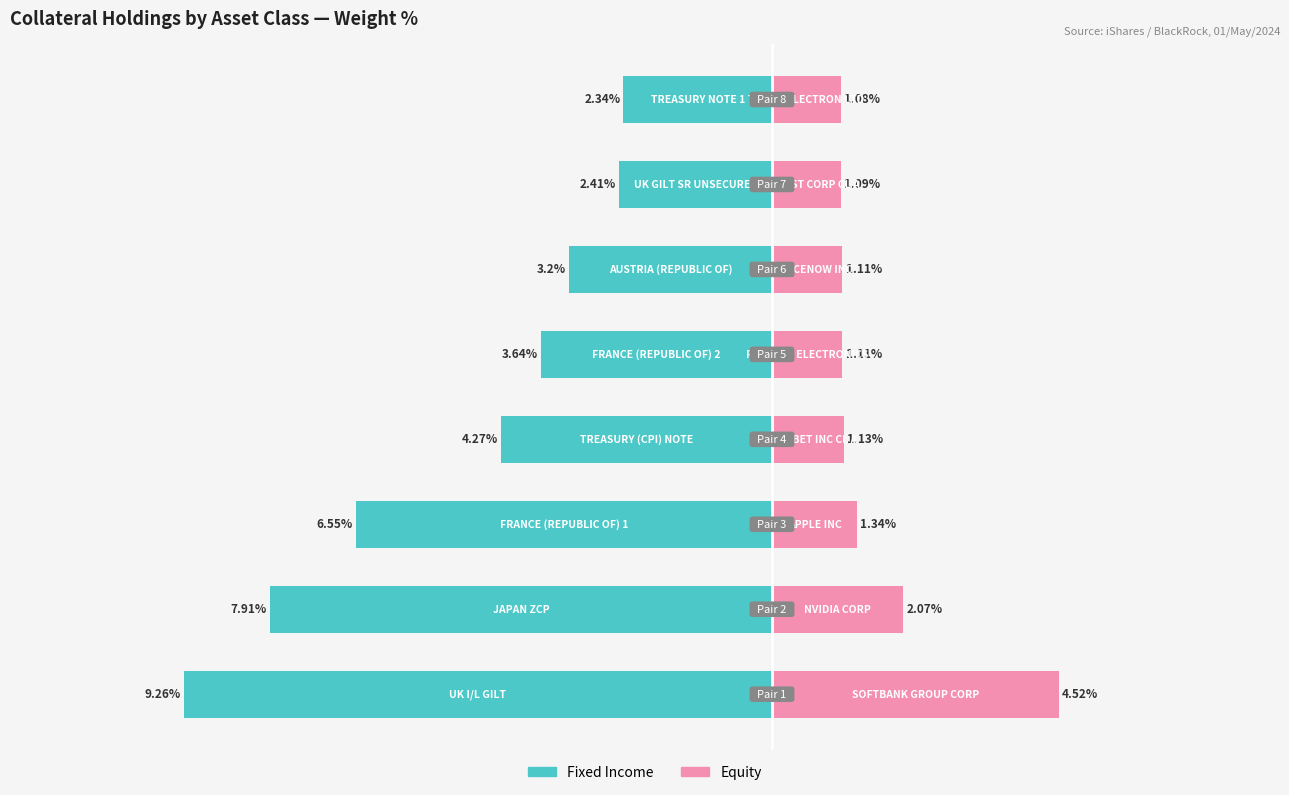

What is the average value of the Equity series?

1.7